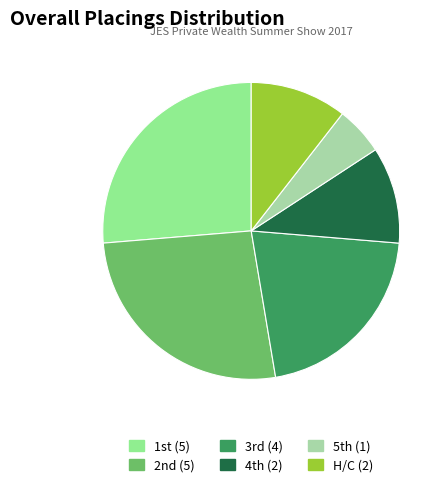

Does any single category account for the majority?

No